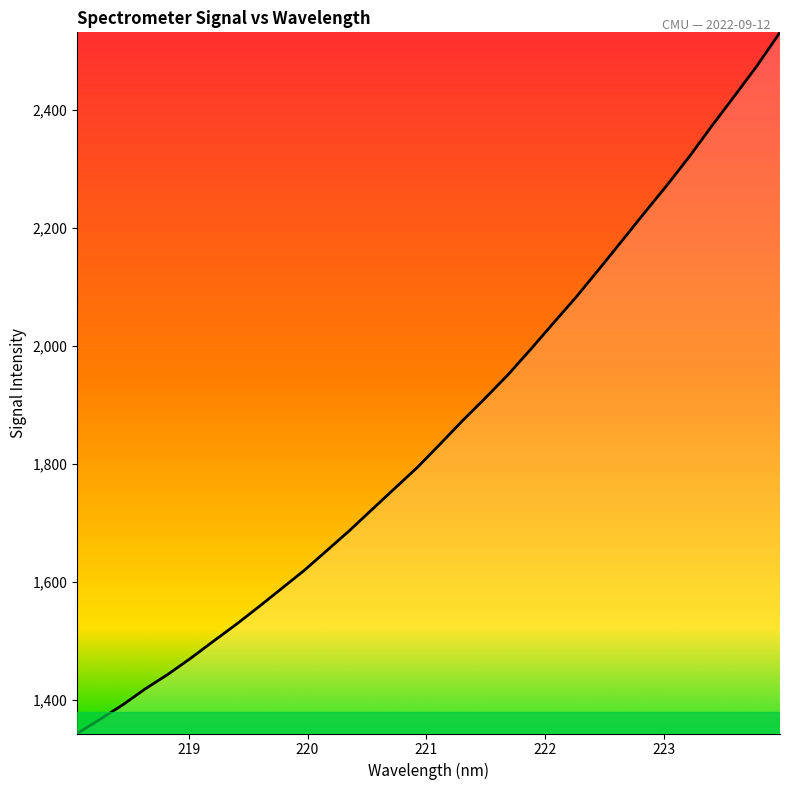

What is the greatest value displayed?

2532.1